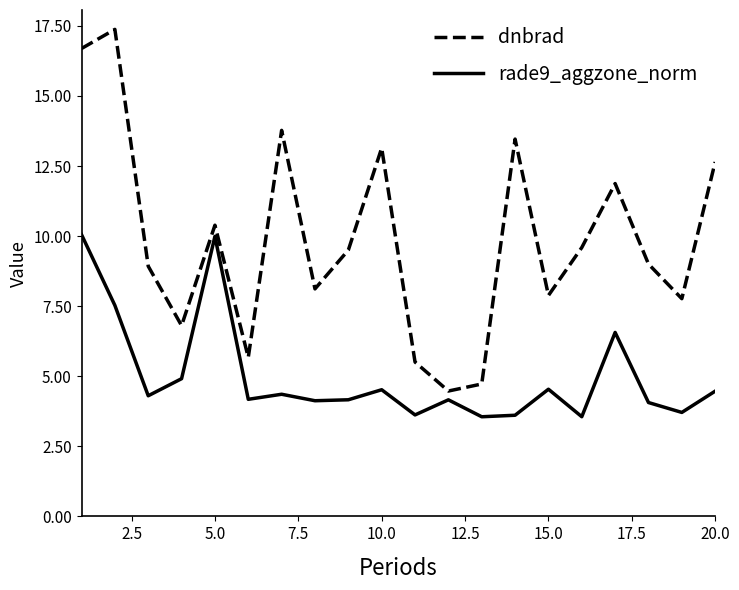

Which series has the largest range (max minus min)?

dnbrad